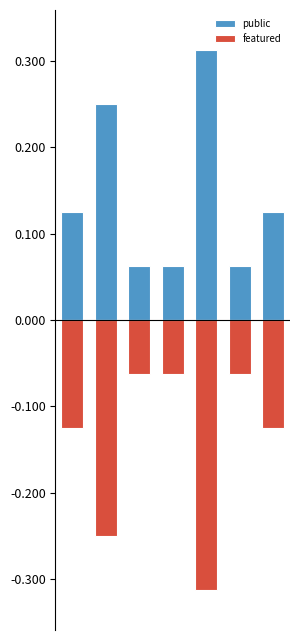

At which label is featured closest to 0?

2